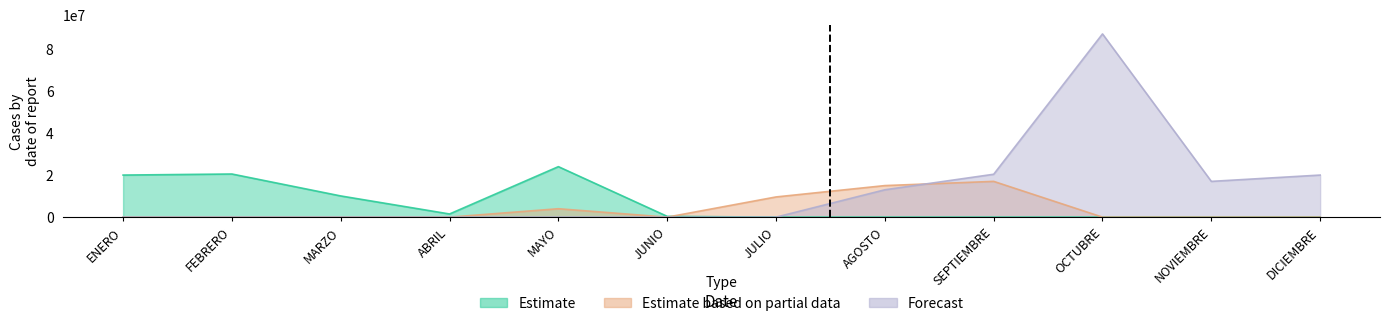

What is the label of the 8th point from the left?

AGOSTO